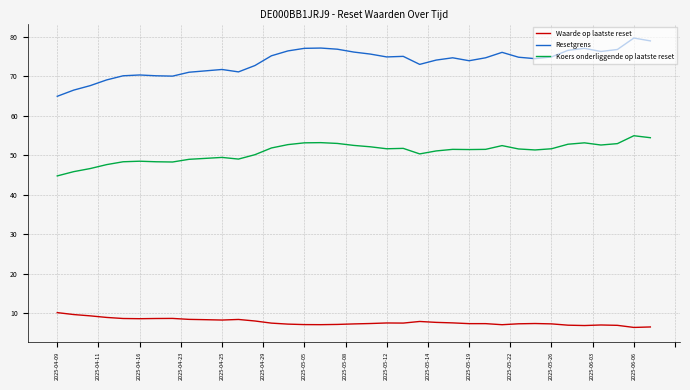

What is the highest value of the Koers onderliggende op laatste reset series?

55.0